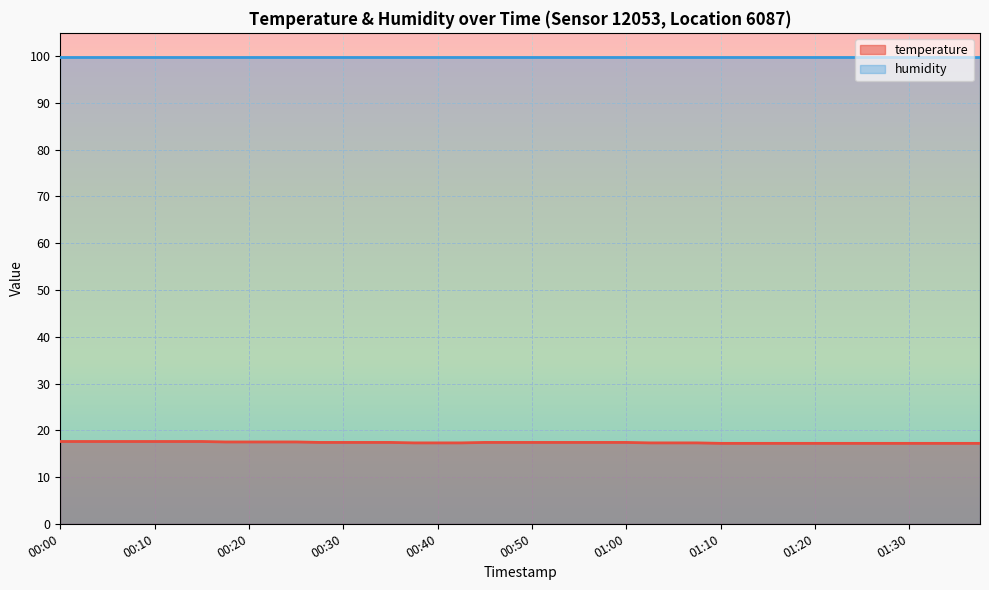

True or false: temperature and humidity intersect in this chart.

False